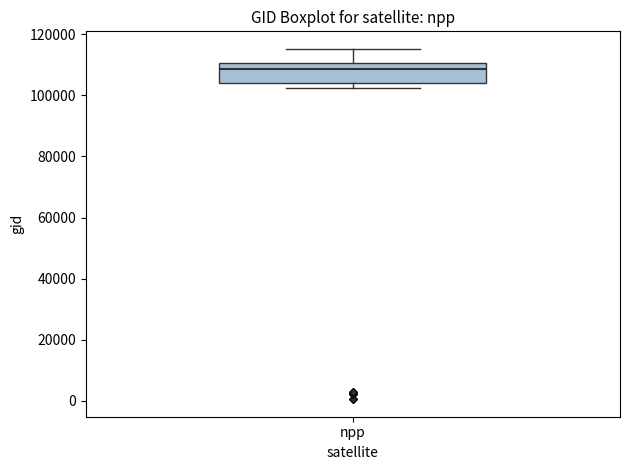

Read this box plot against the y-axis: the position of the median line, the range covered by the box, and the ends of both whiskers. The values are not printed on the chart, so give them approximately, as read against the axis.

median 108000, box 104000 to 110000, whiskers 102000 to 116000